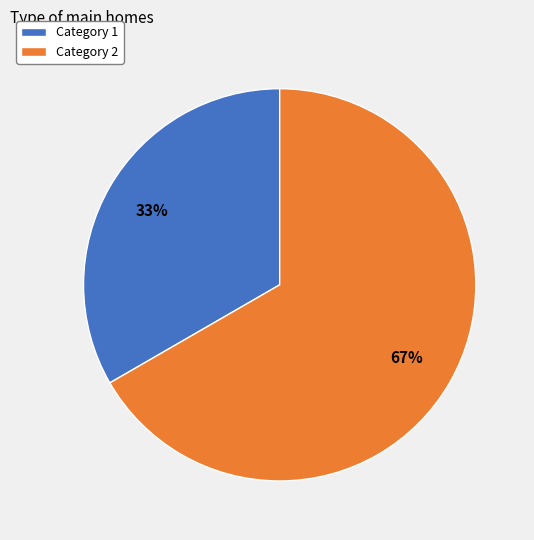

What is the smallest slice in the pie chart?

Category 1